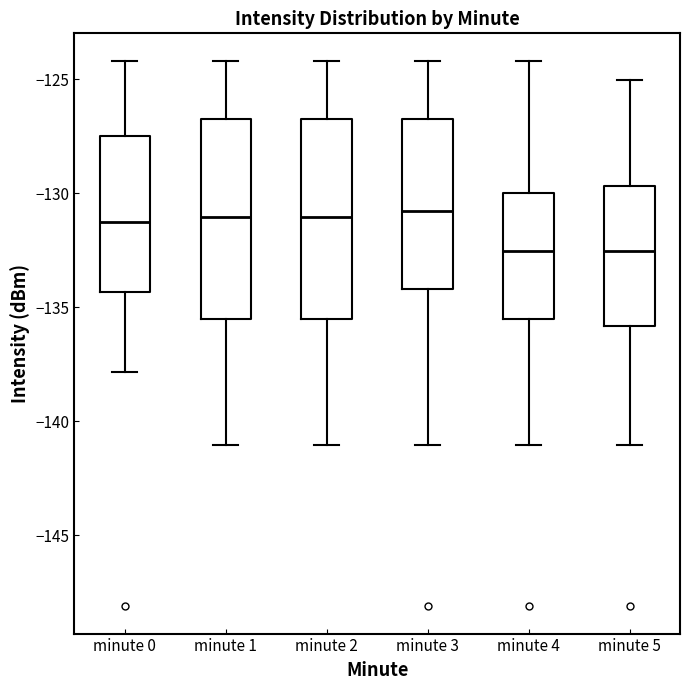

Reading left to right, read every box against the y-axis: the position of its median line, the range the box covers, and the ends of its whiskers. The values are not printed on the chart, so give them approximately, as read against the axis.

minute 0: median -131.5, box -134.5 to -127.5, whiskers -138.0 to -124.0
minute 1: median -131.0, box -135.5 to -126.5, whiskers -141.0 to -124.0
minute 2: median -131.0, box -135.5 to -126.5, whiskers -141.0 to -124.0
minute 3: median -131.0, box -134.0 to -126.5, whiskers -141.0 to -124.0
minute 4: median -132.5, box -135.5 to -130.0, whiskers -141.0 to -124.0
minute 5: median -132.5, box -136.0 to -129.5, whiskers -141.0 to -125.0